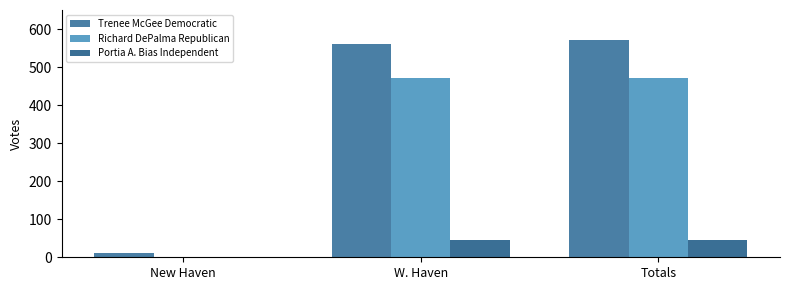

What is the average value of the Portia A. Bias Independent series?

30